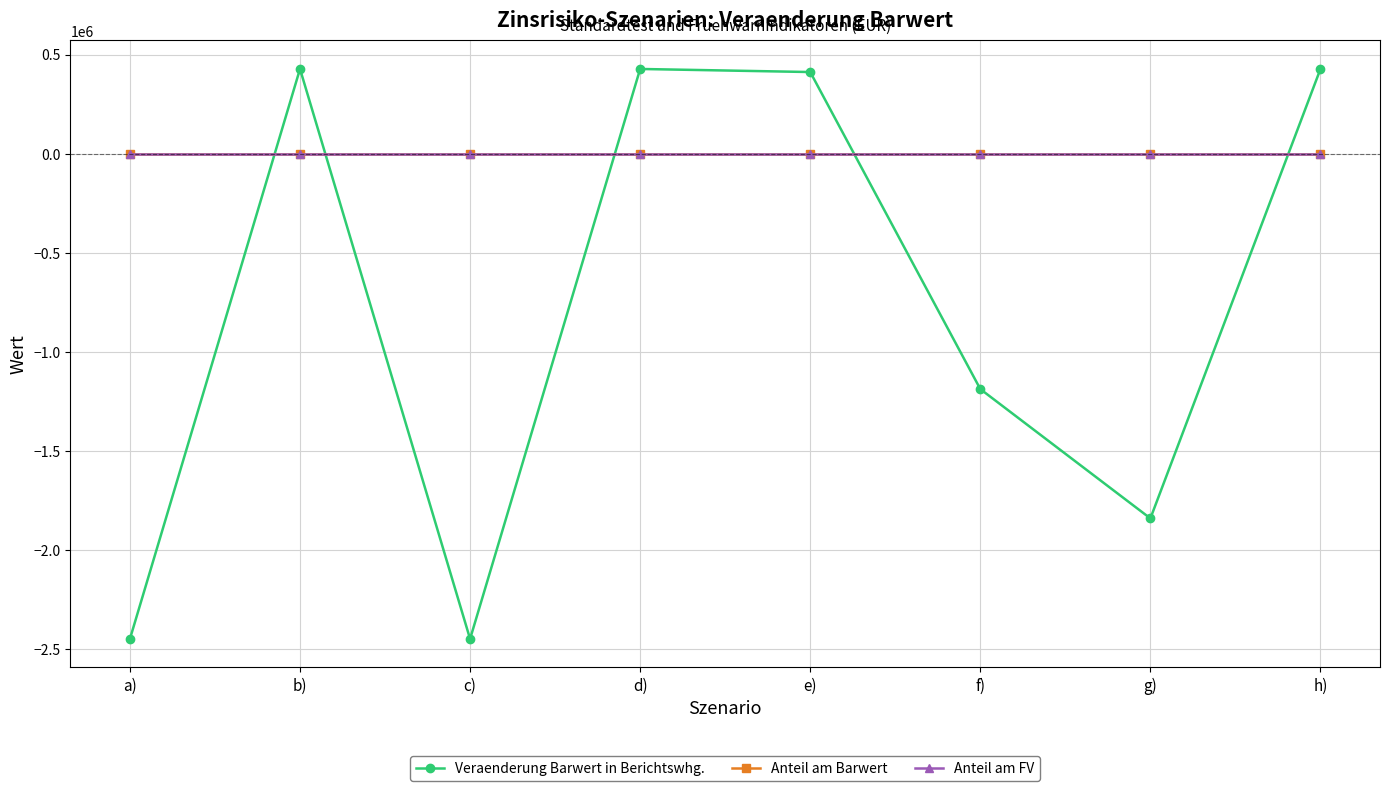

True or false: Anteil am Barwert and Veraenderung Barwert in Berichtswhg. cross at least once.

True